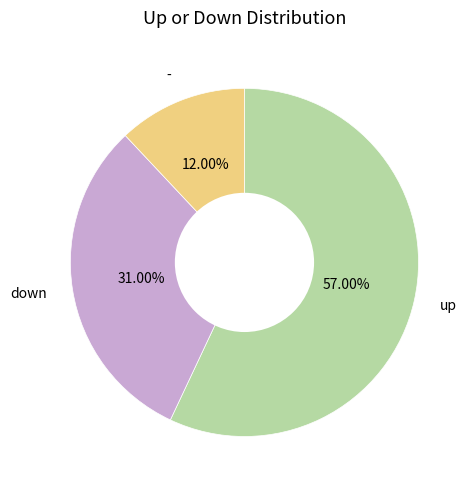

The - slice represents 12% of the pie. True or false?

True